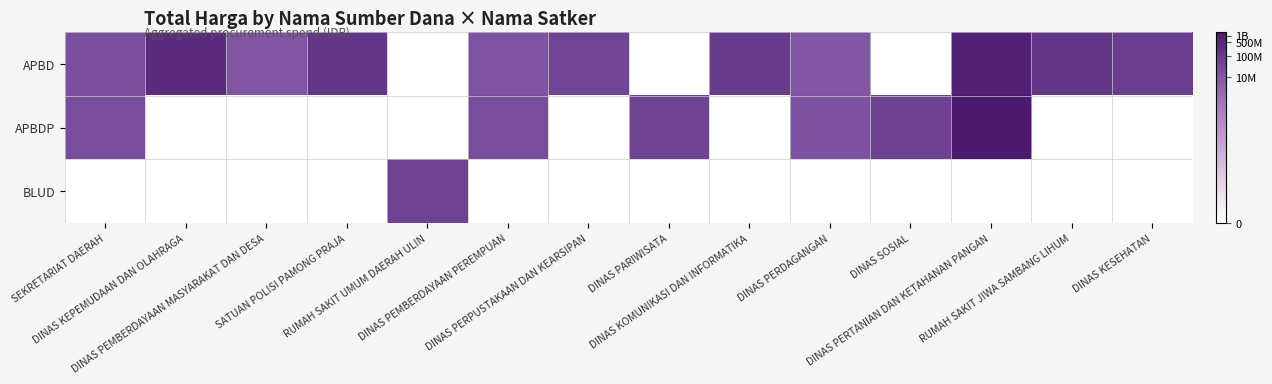

Reading right to left, what are all the values shown in this chart?

APBD: DINAS KESEHATAN=18.2	RUMAH SAKIT JIWA SAMBANG LIHUM=18.8	DINAS PERTANIAN DAN KETAHANAN PANGAN=20.5	DINAS SOSIAL=0.0	DINAS PERDAGANGAN=16.2	DINAS KOMUNIKASI DAN INFORMATIKA=18.4	DINAS PARIWISATA=0.0	DINAS PERPUSTAKAAN DAN KEARSIPAN=17.7	DINAS PEMBERDAYAAN PEREMPUAN=16.5	RUMAH SAKIT UMUM DAERAH ULIN=0.0	SATUAN POLISI PAMONG PRAJA=18.8	DINAS PEMBERDAYAAN MASYARAKAT DAN DESA=16.3	DINAS KEPEMUDAAN DAN OLAHRAGA=19.8	SEKRETARIAT DAERAH=16.8
APBDP: DINAS KESEHATAN=0.0	RUMAH SAKIT JIWA SAMBANG LIHUM=0.0	DINAS PERTANIAN DAN KETAHANAN PANGAN=21.1	DINAS SOSIAL=18.0	DINAS PERDAGANGAN=16.5	DINAS KOMUNIKASI DAN INFORMATIKA=0.0	DINAS PARIWISATA=17.9	DINAS PERPUSTAKAAN DAN KEARSIPAN=0.0	DINAS PEMBERDAYAAN PEREMPUAN=17.0	RUMAH SAKIT UMUM DAERAH ULIN=0.0	SATUAN POLISI PAMONG PRAJA=0.0	DINAS PEMBERDAYAAN MASYARAKAT DAN DESA=0.0	DINAS KEPEMUDAAN DAN OLAHRAGA=0.0	SEKRETARIAT DAERAH=17.0
BLUD: DINAS KESEHATAN=0.0	RUMAH SAKIT JIWA SAMBANG LIHUM=0.0	DINAS PERTANIAN DAN KETAHANAN PANGAN=0.0	DINAS SOSIAL=0.0	DINAS PERDAGANGAN=0.0	DINAS KOMUNIKASI DAN INFORMATIKA=0.0	DINAS PARIWISATA=0.0	DINAS PERPUSTAKAAN DAN KEARSIPAN=0.0	DINAS PEMBERDAYAAN PEREMPUAN=0.0	RUMAH SAKIT UMUM DAERAH ULIN=18.0	SATUAN POLISI PAMONG PRAJA=0.0	DINAS PEMBERDAYAAN MASYARAKAT DAN DESA=0.0	DINAS KEPEMUDAAN DAN OLAHRAGA=0.0	SEKRETARIAT DAERAH=0.0